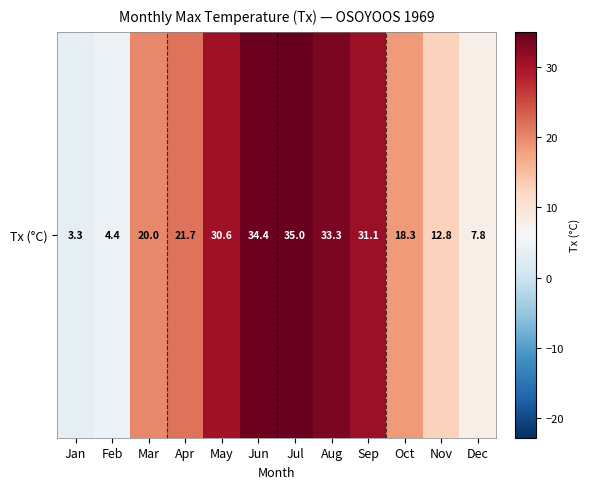

What is the change in value from Apr to Sep?

+9.4